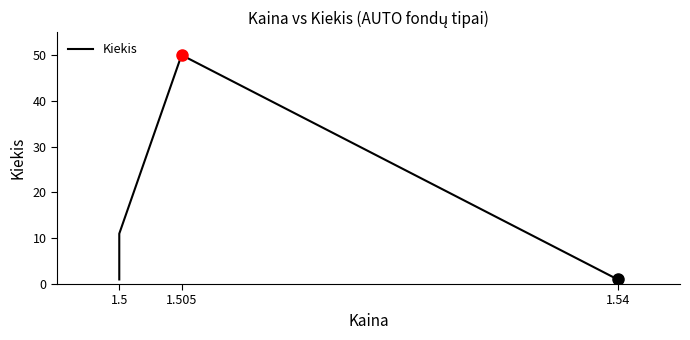

What is the label of the 2nd point from the left?

1.5